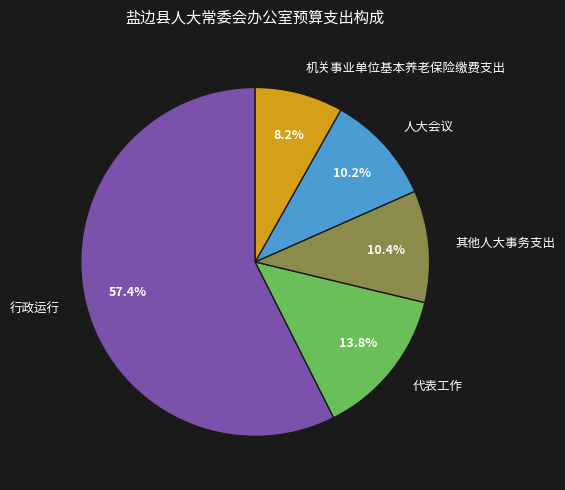

Which category has the smallest portion of the pie?

机关事业单位基本养老保险缴费支出